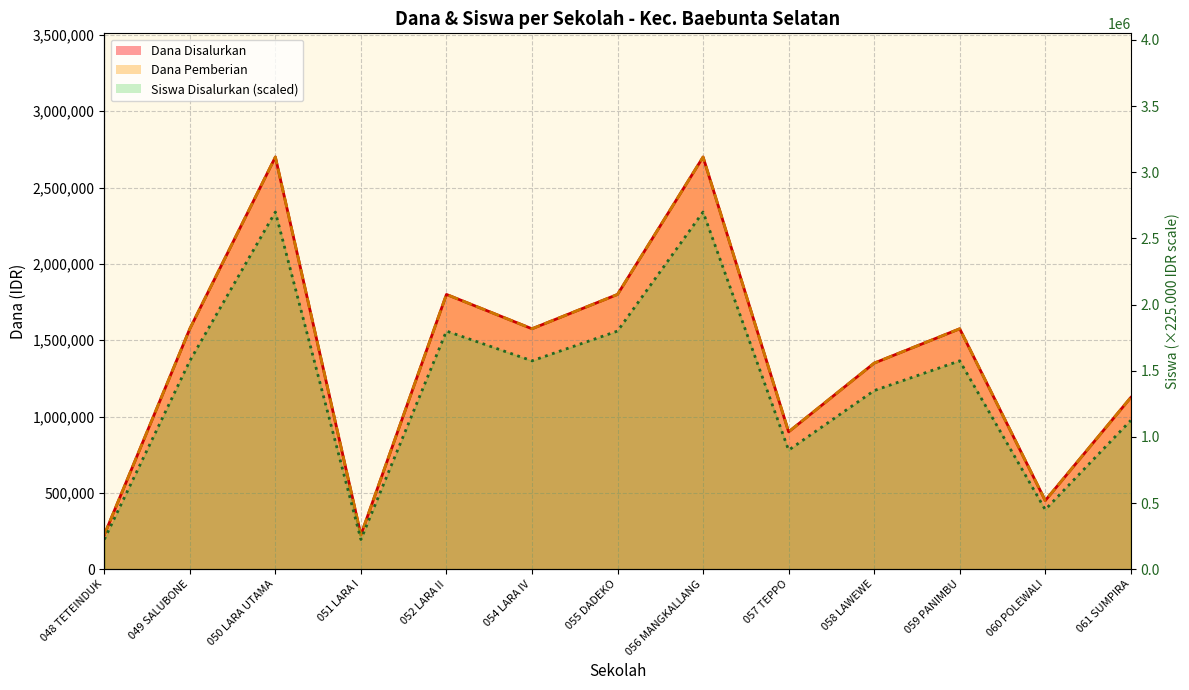

List the series in order of their peak value, lowest first.

Dana Disalurkan, Dana Pemberian, Siswa Disalurkan